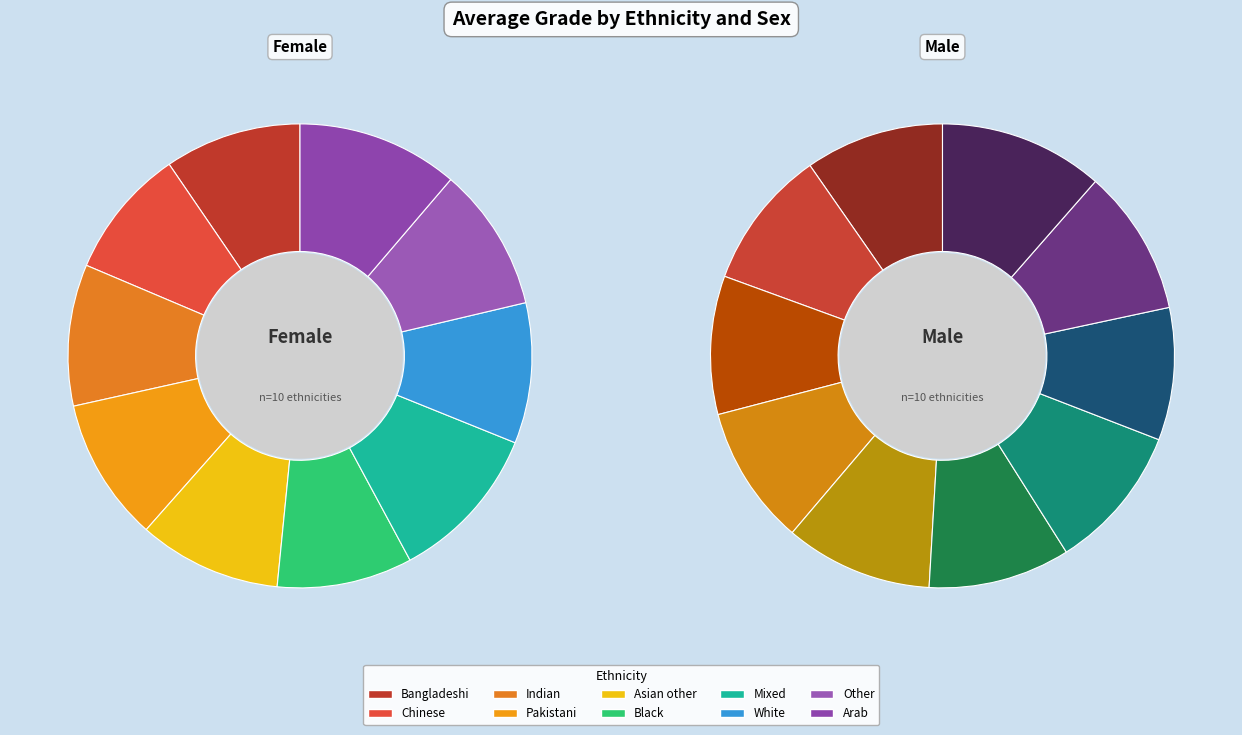

What is the smallest slice in the pie chart?

White